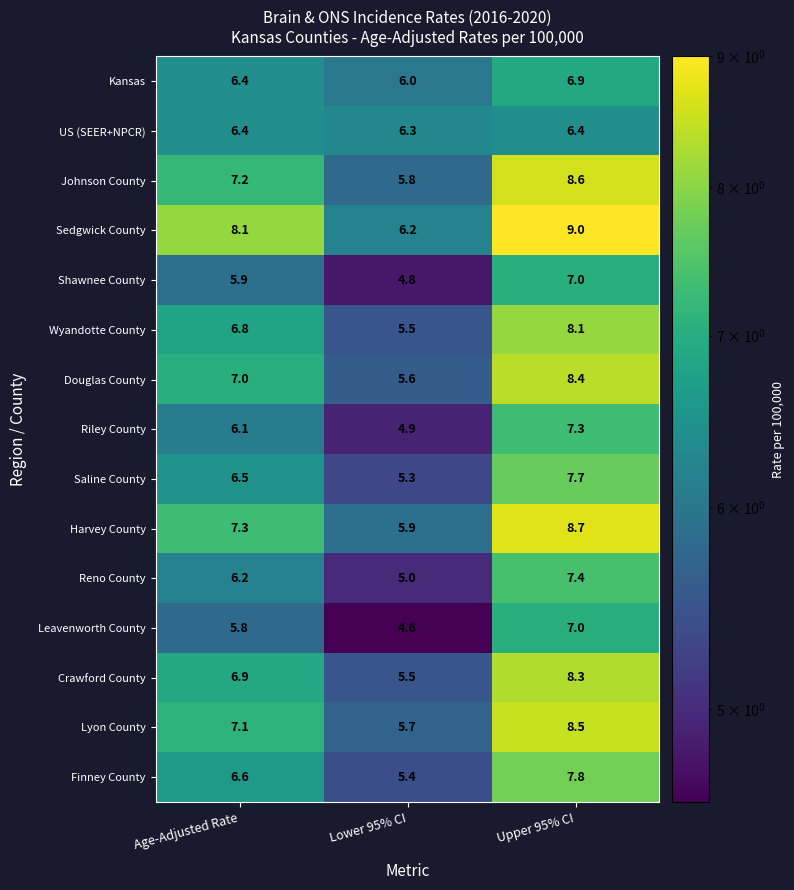

What is the difference between the maximum and minimum values in the Harvey County series?

2.8